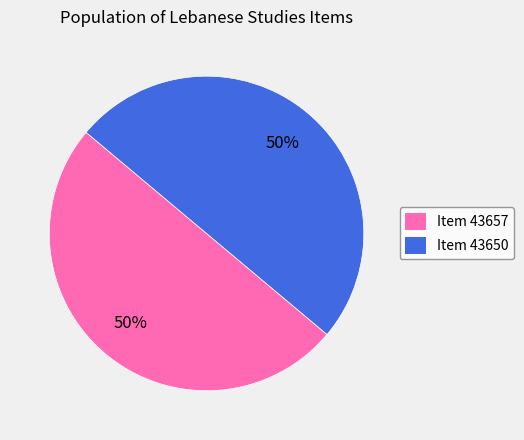

To the nearest percent, what is the average slice percentage?

50%